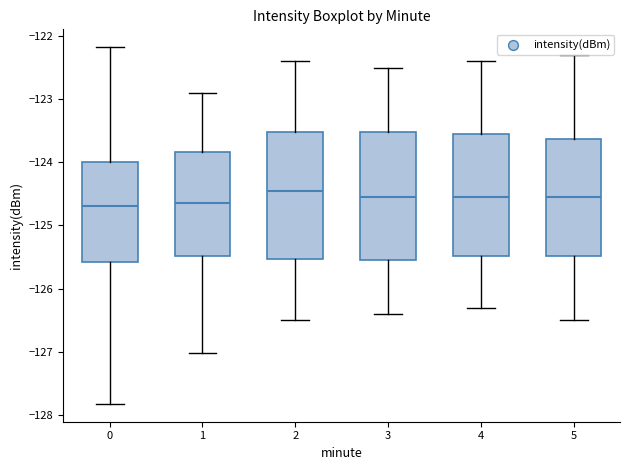

Reading left to right, read every box against the y-axis: the position of its median line, the range the box covers, and the ends of its whiskers. The values are not printed on the chart, so give them approximately, as read against the axis.

0: median -124.7, box -125.6 to -124.0, whiskers -127.8 to -122.2
1: median -124.6, box -125.5 to -123.8, whiskers -127.0 to -122.9
2: median -124.4, box -125.5 to -123.5, whiskers -126.5 to -122.4
3: median -124.5, box -125.5 to -123.5, whiskers -126.4 to -122.5
4: median -124.5, box -125.5 to -123.5, whiskers -126.3 to -122.4
5: median -124.5, box -125.5 to -123.6, whiskers -126.5 to -122.3